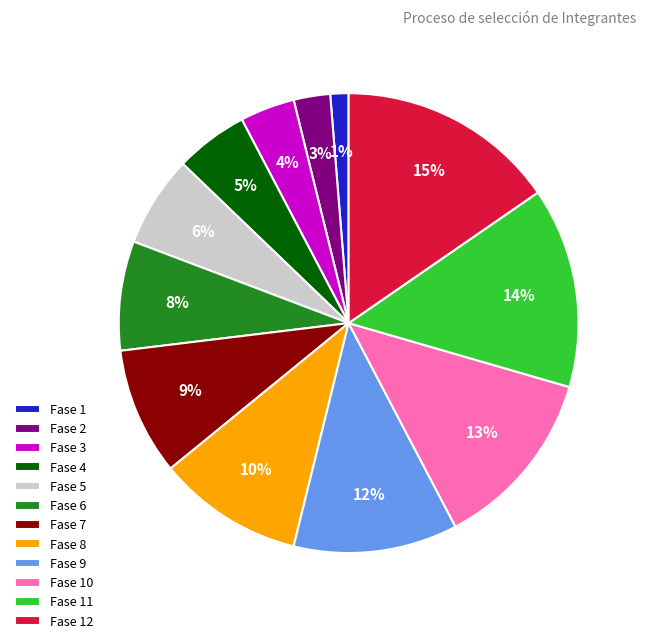

Count the number of slices in the pie.

12